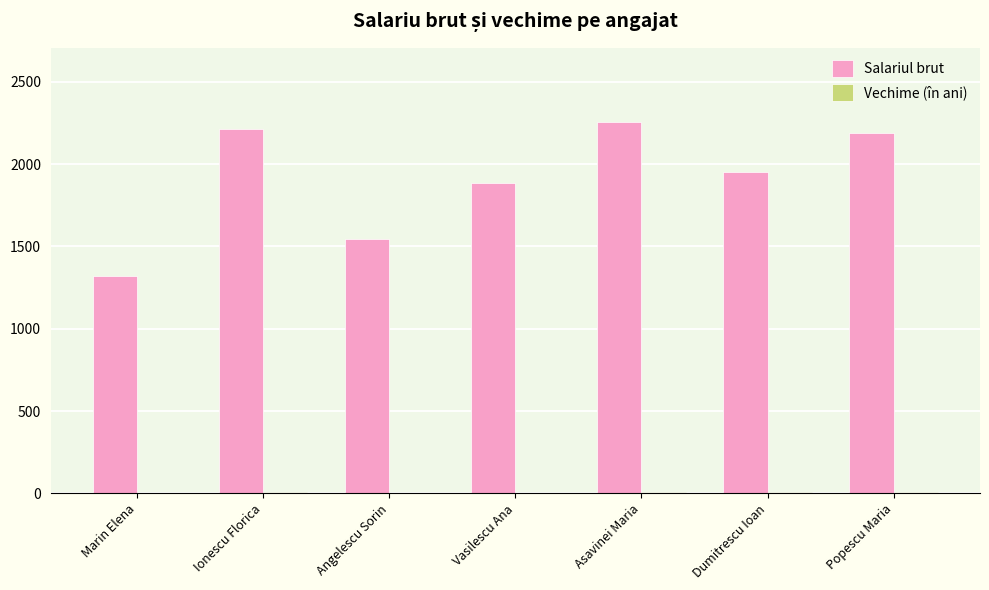

What is the sum of all Salariul brut values?

13366